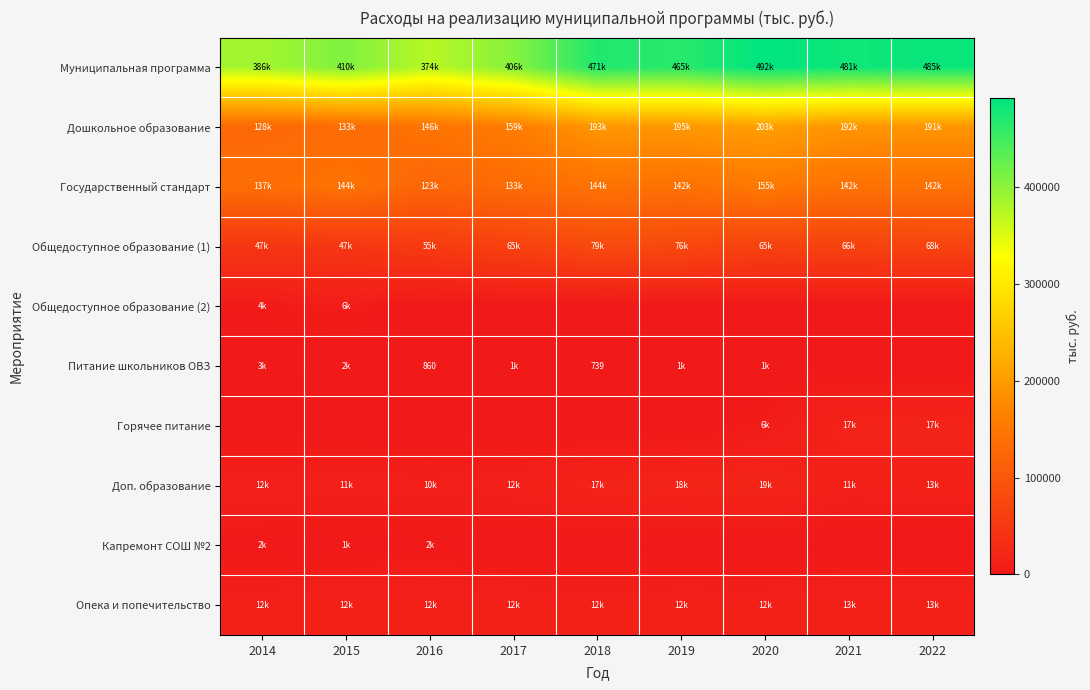

The Государственный стандарт series shows 144024.0 at 2018. True or false?

True